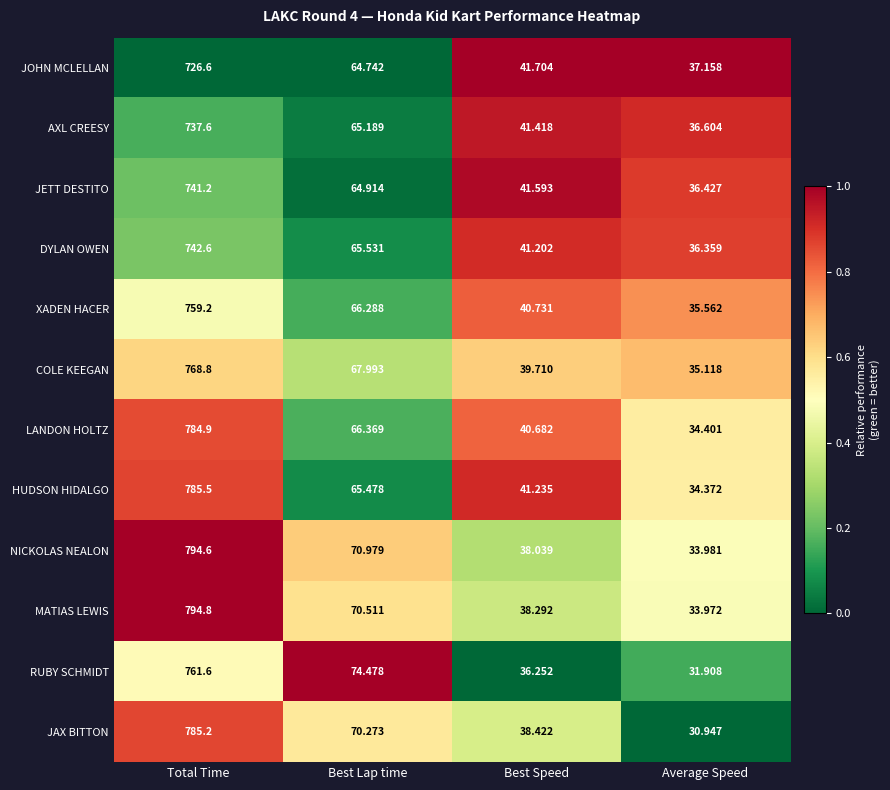

Which series changed the most between Best Lap time and Best Speed?

RUBY SCHMIDT